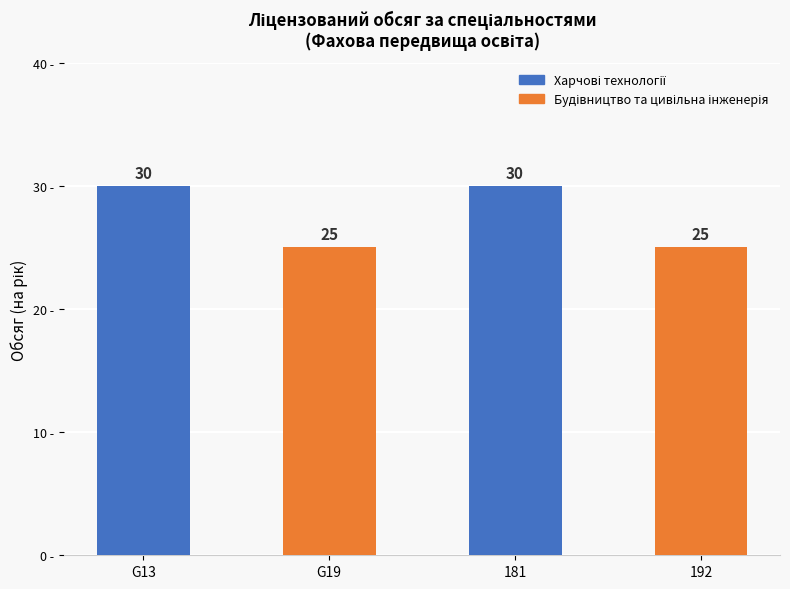

What is the greatest value displayed?

30